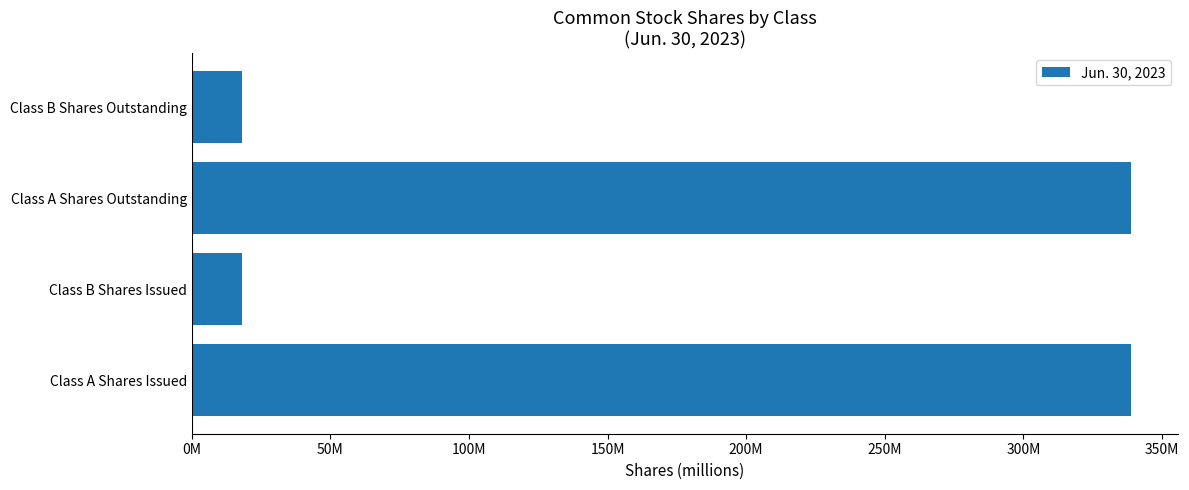

What is the maximum value shown in the chart?

338.8